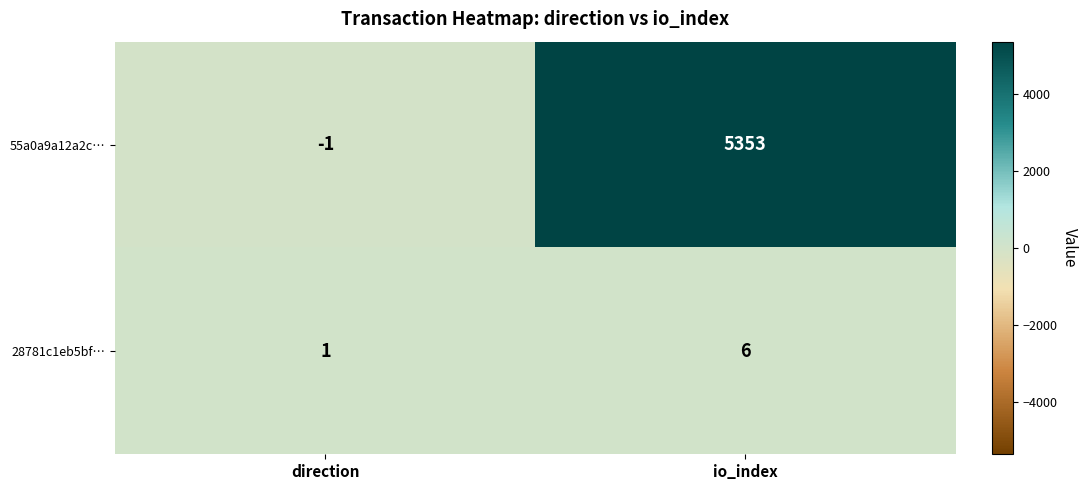

At which category is the sum across all series the highest?

io_index